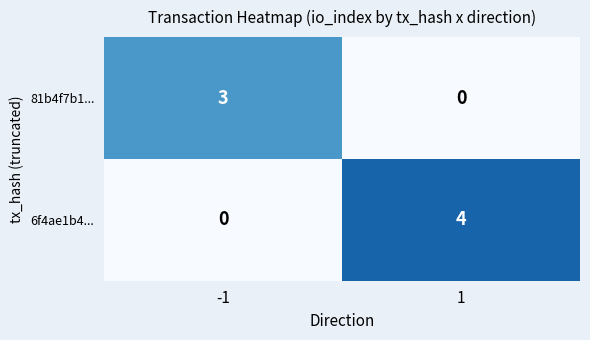

What is the difference between the 81b4f7b1... values at 1 and -1?

3